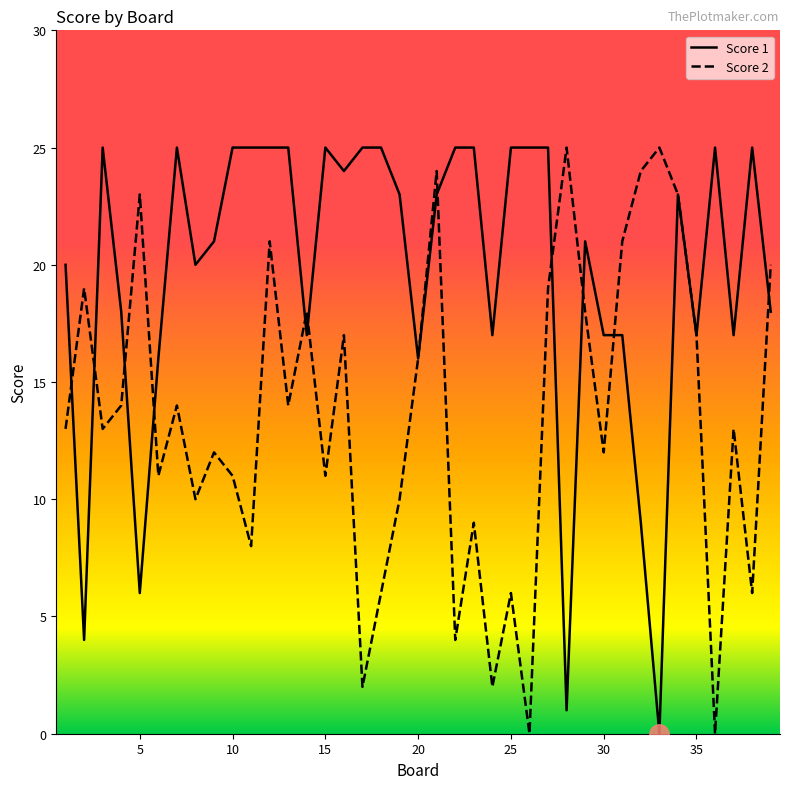

What is the greatest value displayed?

25